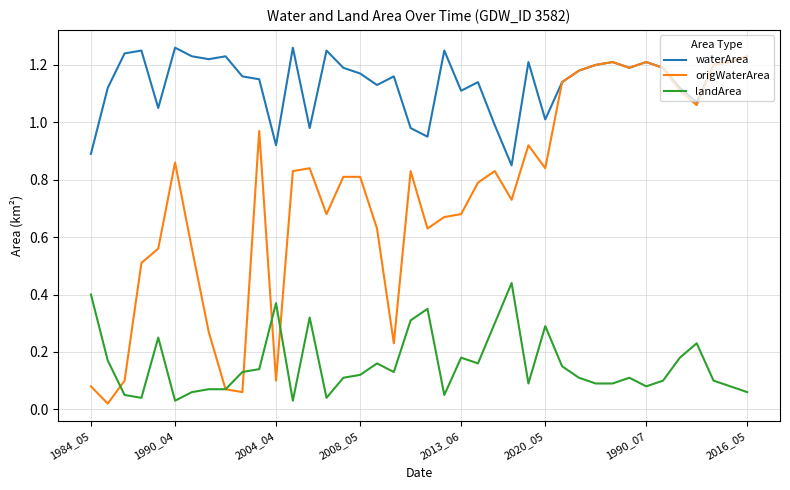

True or false: waterArea and landArea cross at least once.

False